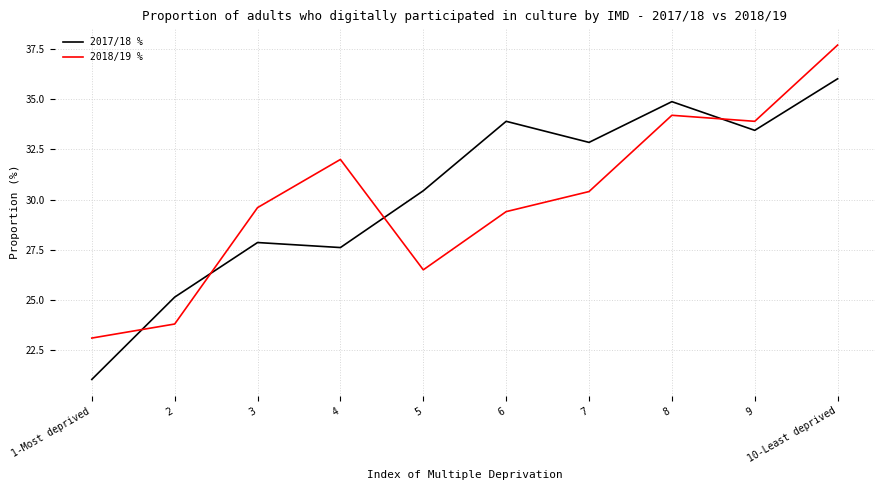

What are all the series names shown in the legend?

2017/18 %, 2018/19 %